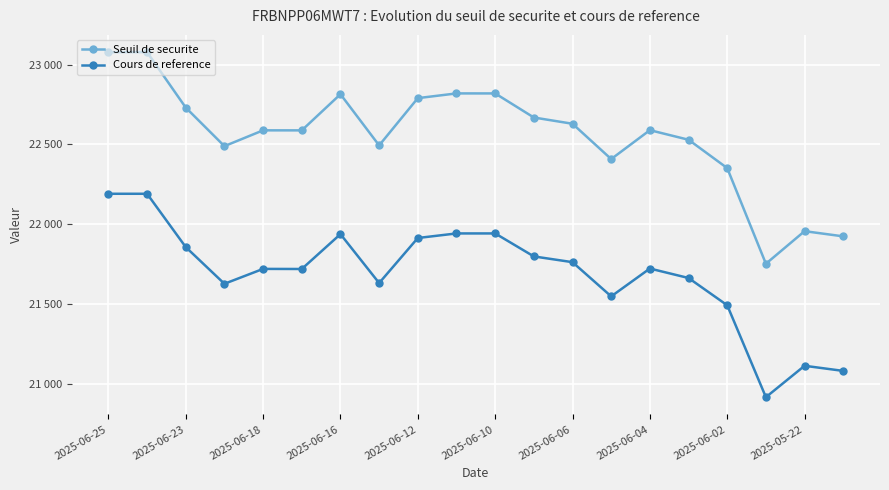

True or false: Seuil de securite and Cours de reference intersect in this chart.

False